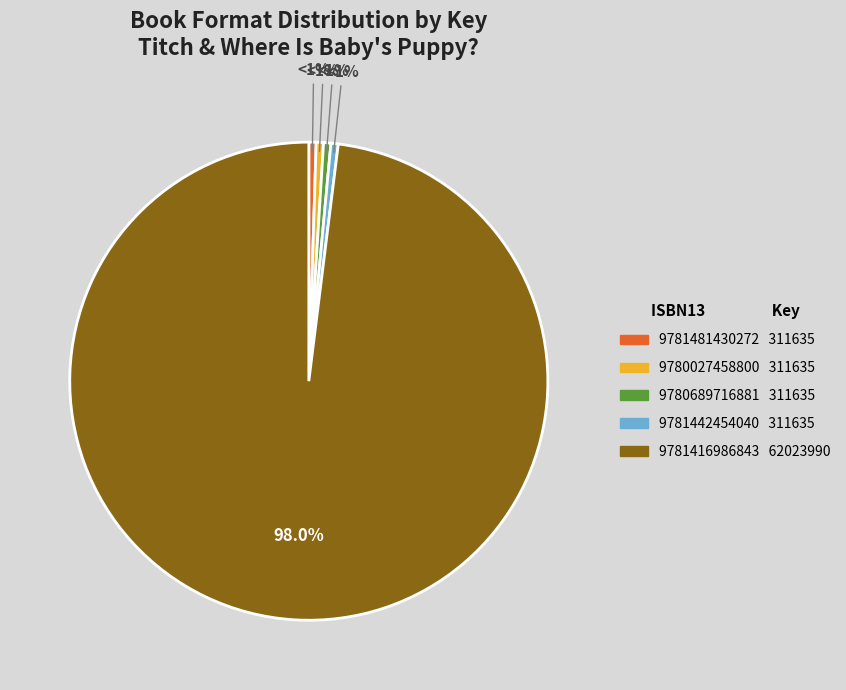

How many slices are in this pie chart?

5